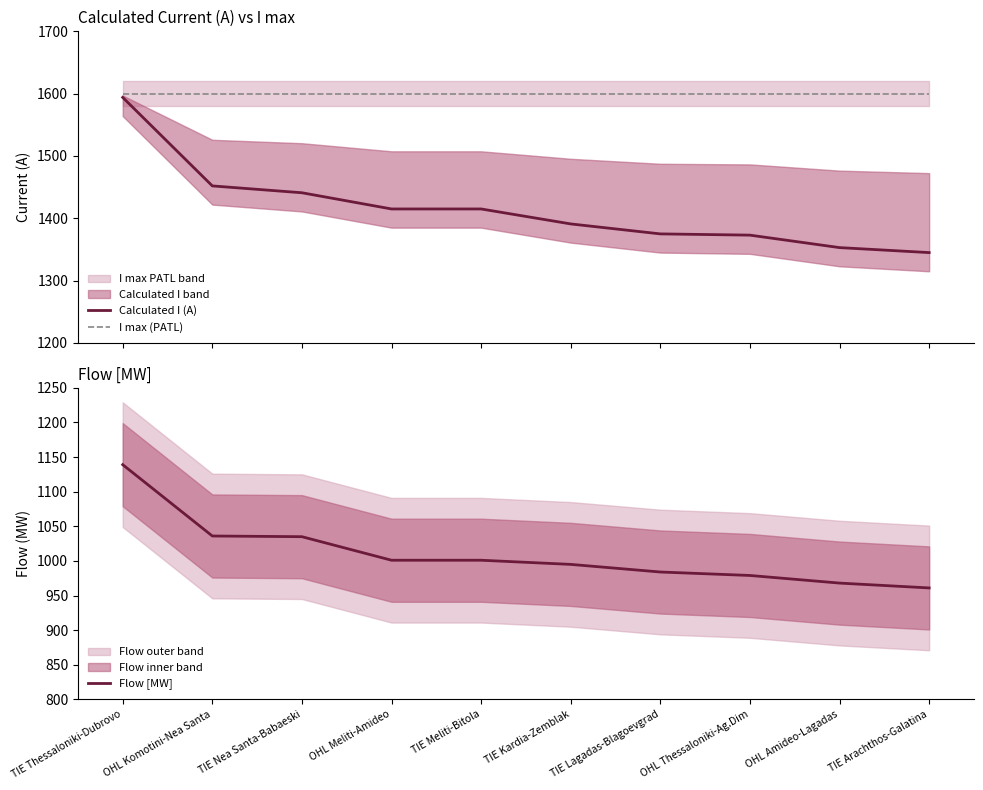

Reading left to right, list all the values displayed in this chart.

Calculated I (A): 1594	1452	1441	1415	1415	1391	1375	1373	1353	1345
I max (PATL): 1600	1600	1600	1600	1600	1600	1600	1600	1600	1600
Flow [MW]: 1139	1036	1035	1001	1001	995	984	979	968	961